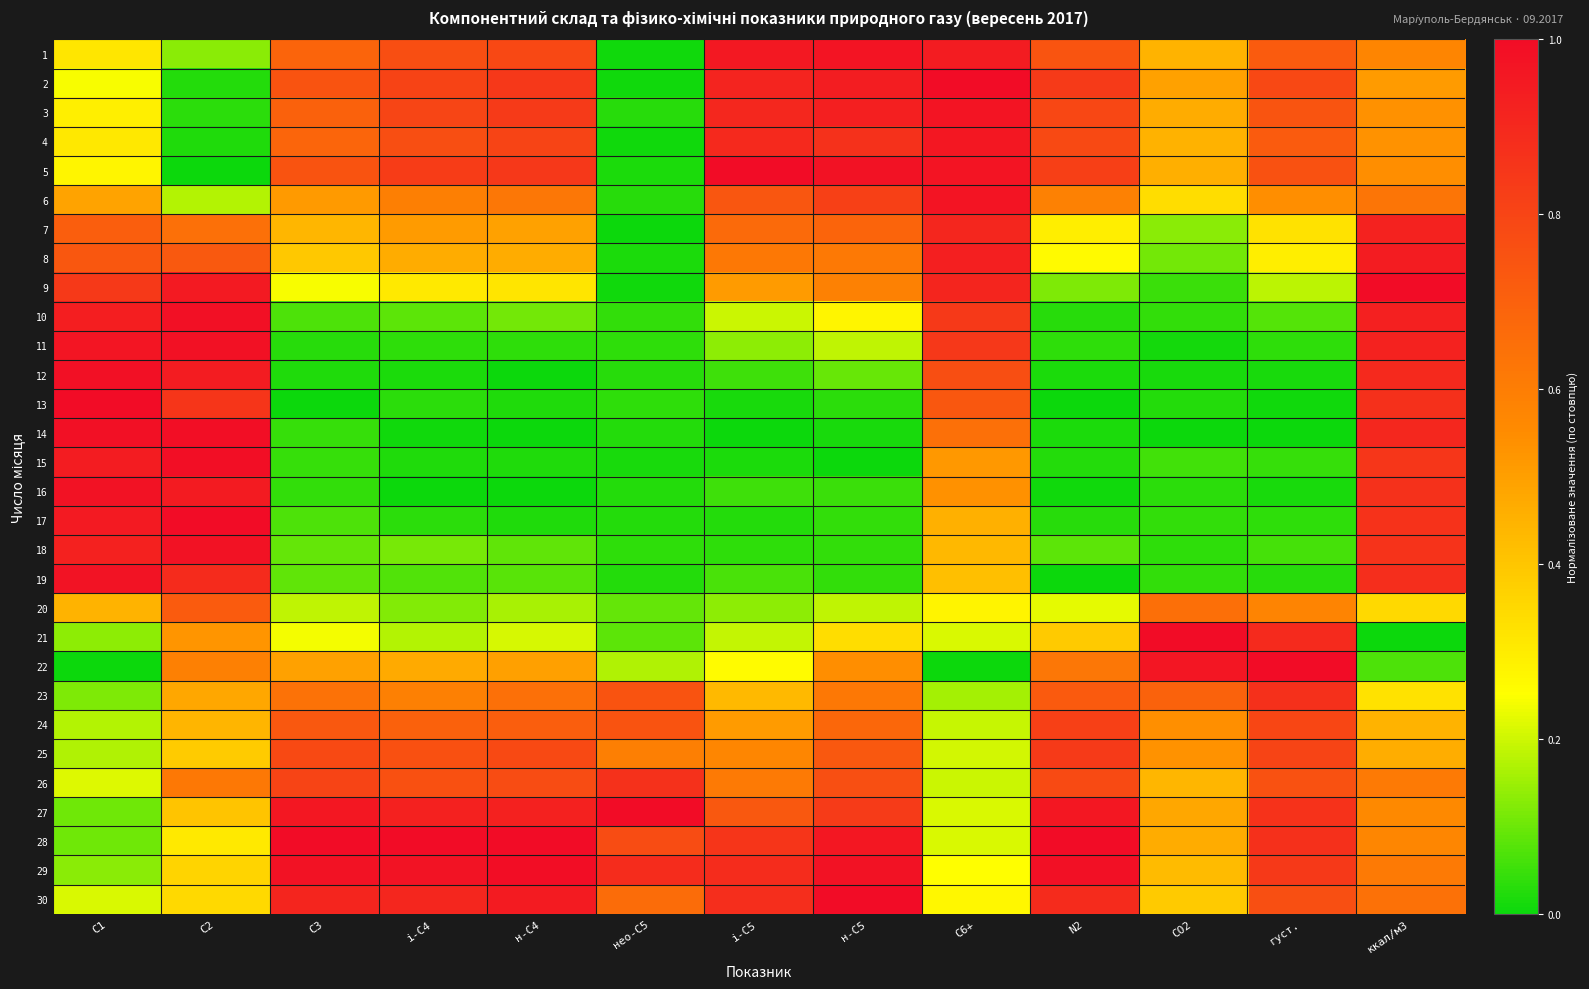

Rank the series at С6+ from highest to lowest value.

2, 3, 5, 6, 4, 1, 8, 9, 7, 11, 10, 12, 13, 14, 16, 15, 17, 18, 19, 20, 30, 29, 21, 27, 28, 25, 26, 24, 23, 22